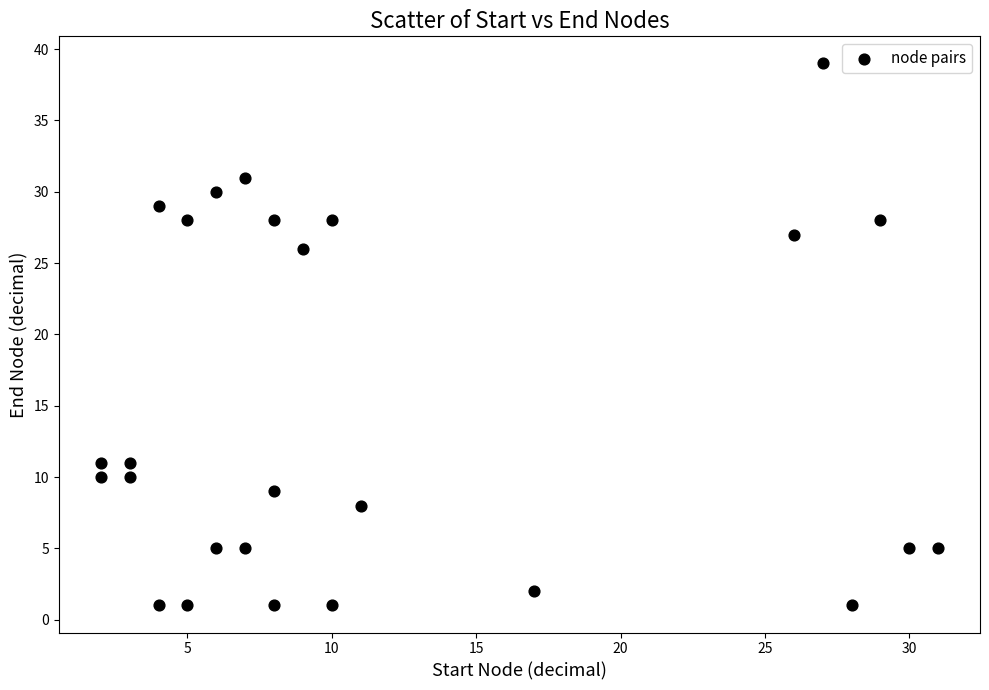

What Y value in the scatter plot is closest to 20?

26